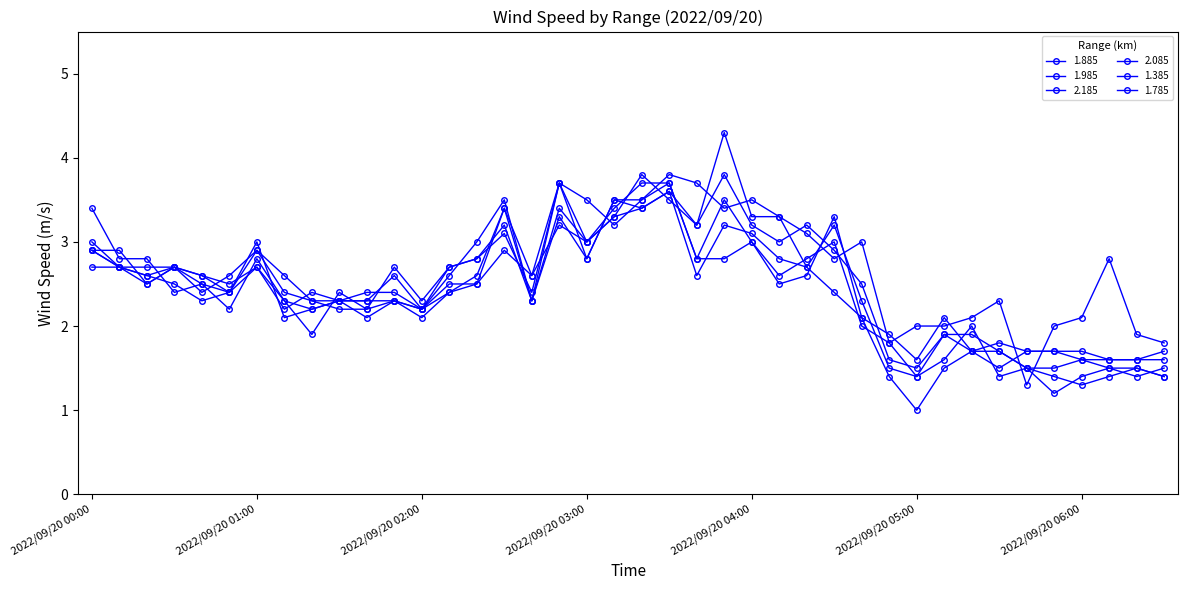

How many data points in 1.885 are above 2?

29